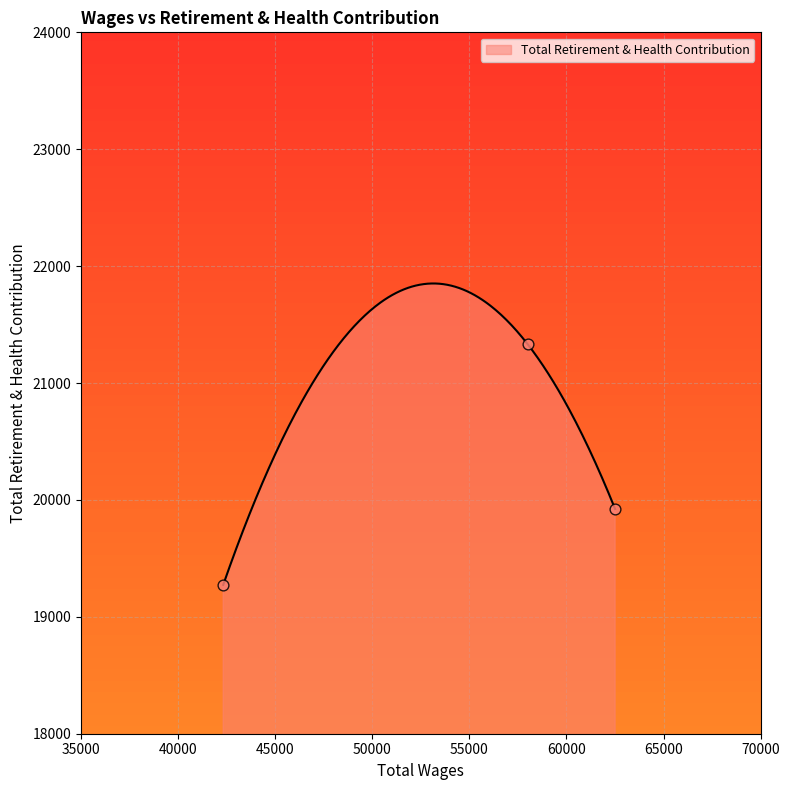

Between 42321.0 and 57996.0, which is larger?

57996.0